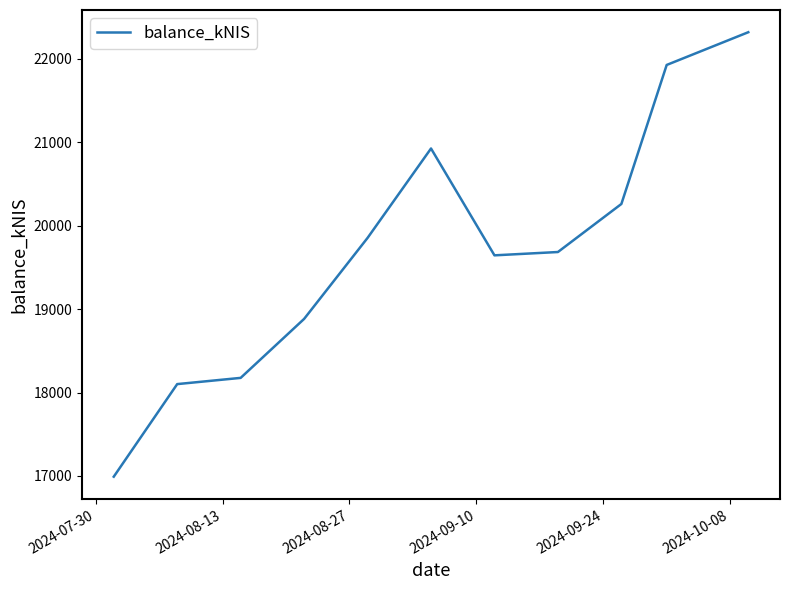

What is the smallest value displayed?

16991.0